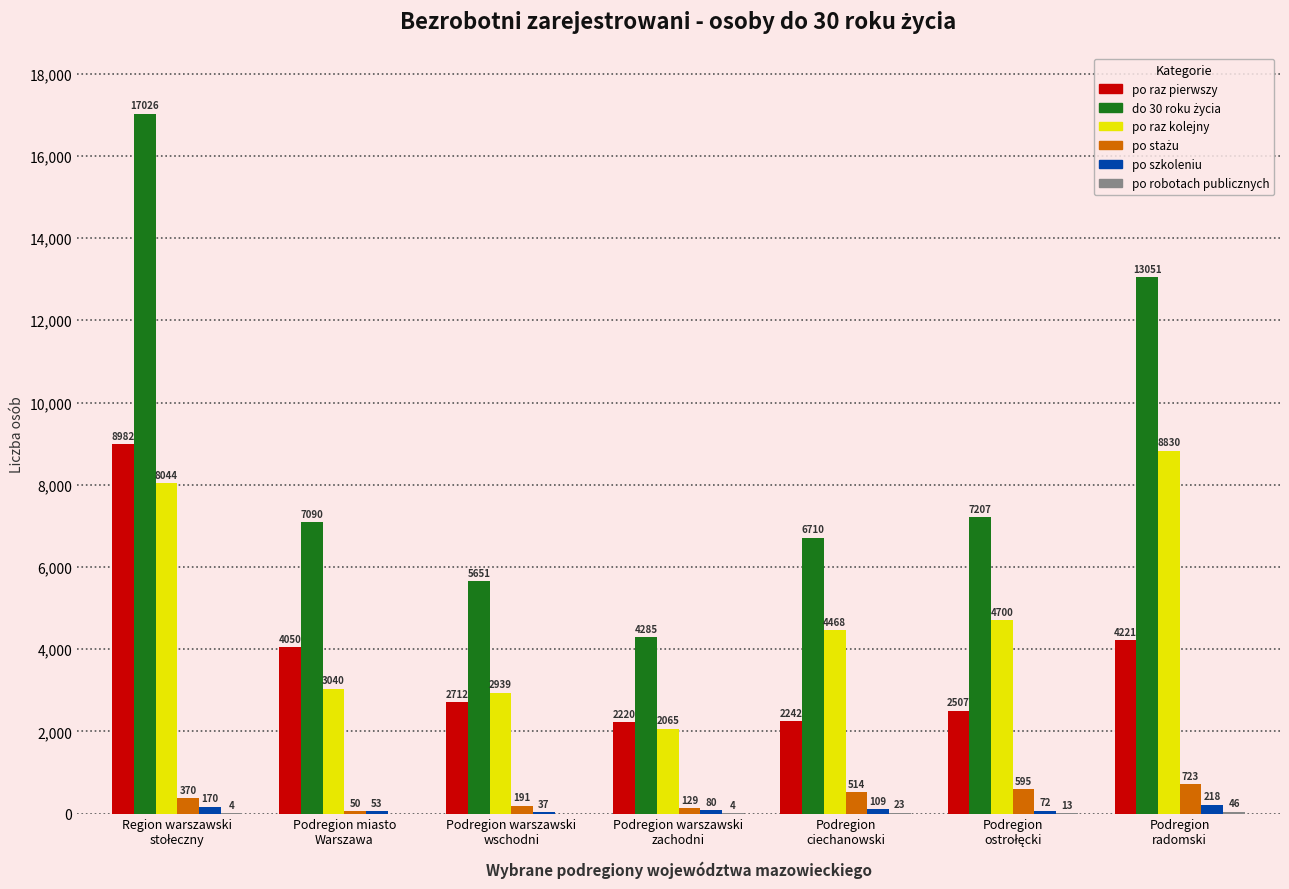

What is the maximum value shown in the chart?

17026